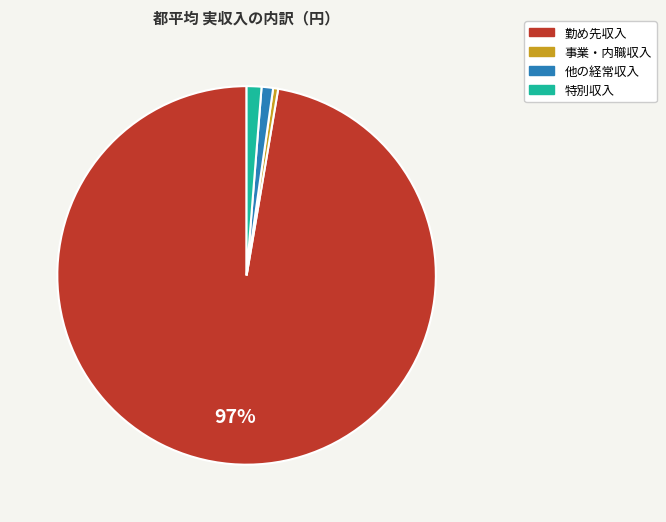

To the nearest percent, what is the average slice percentage?

25%